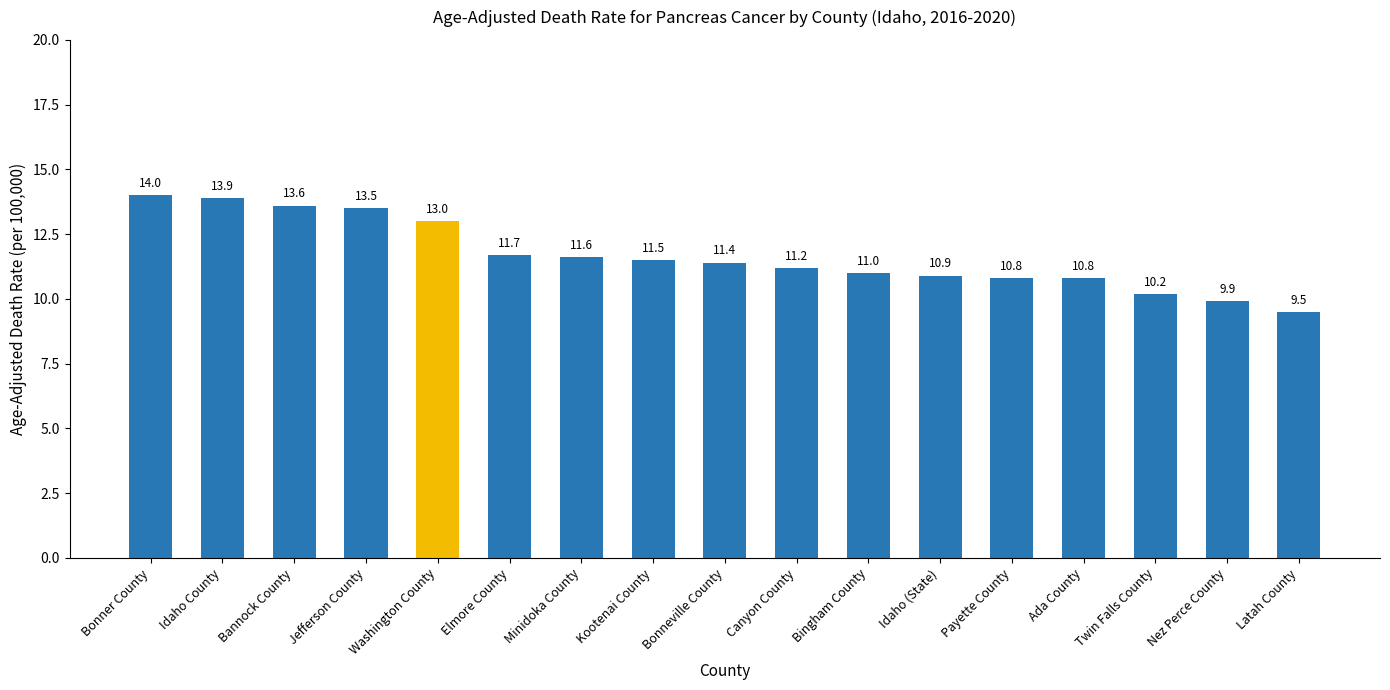

At which category does the chart reach its peak across all series?

Bonner County